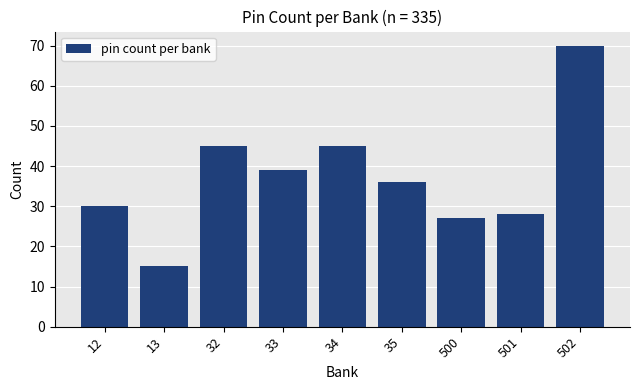

Reading right to left, what are all the values shown in this chart?

70	28	27	36	45	39	45	15	30